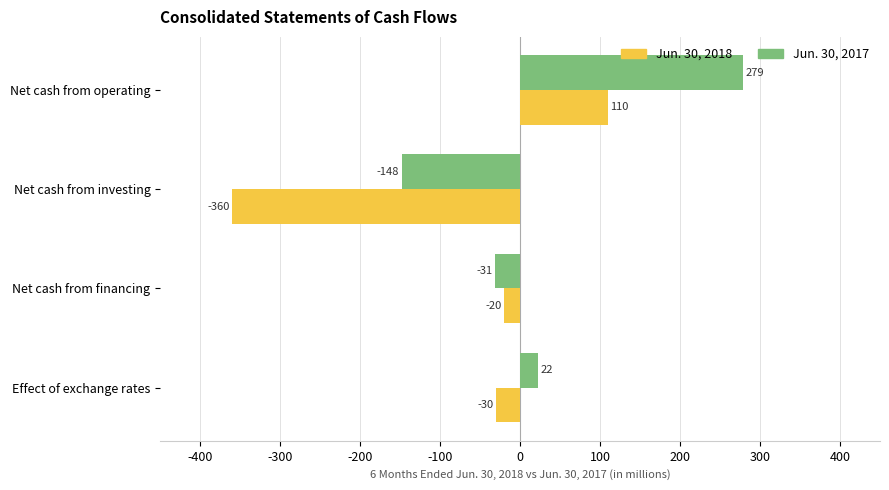

Which label corresponds to the smallest value in the chart?

Net cash from investing